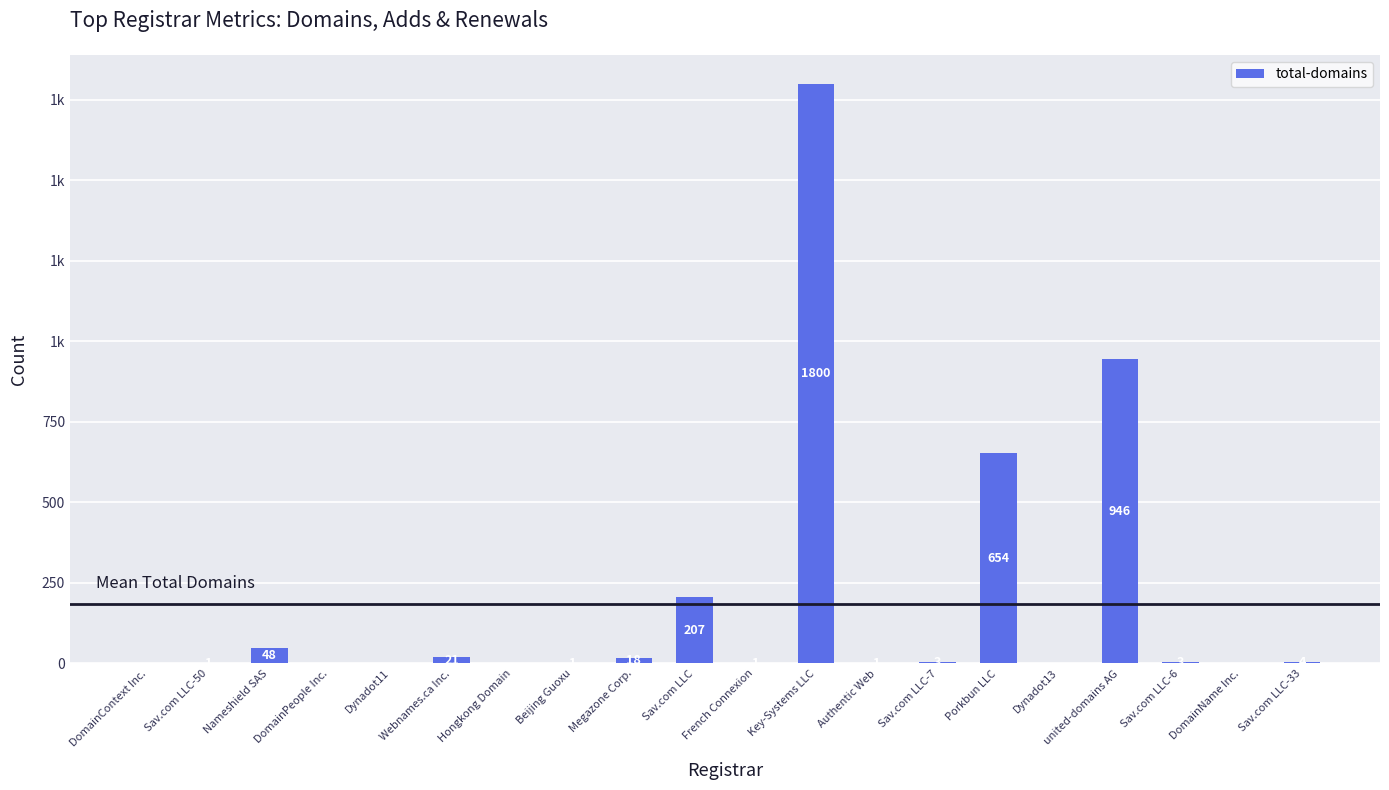

Reading left to right, extract all data points from this chart.

0	1	48	0	0	21	0	1	18	207	1	1800	1	3	654	0	946	3	0	4